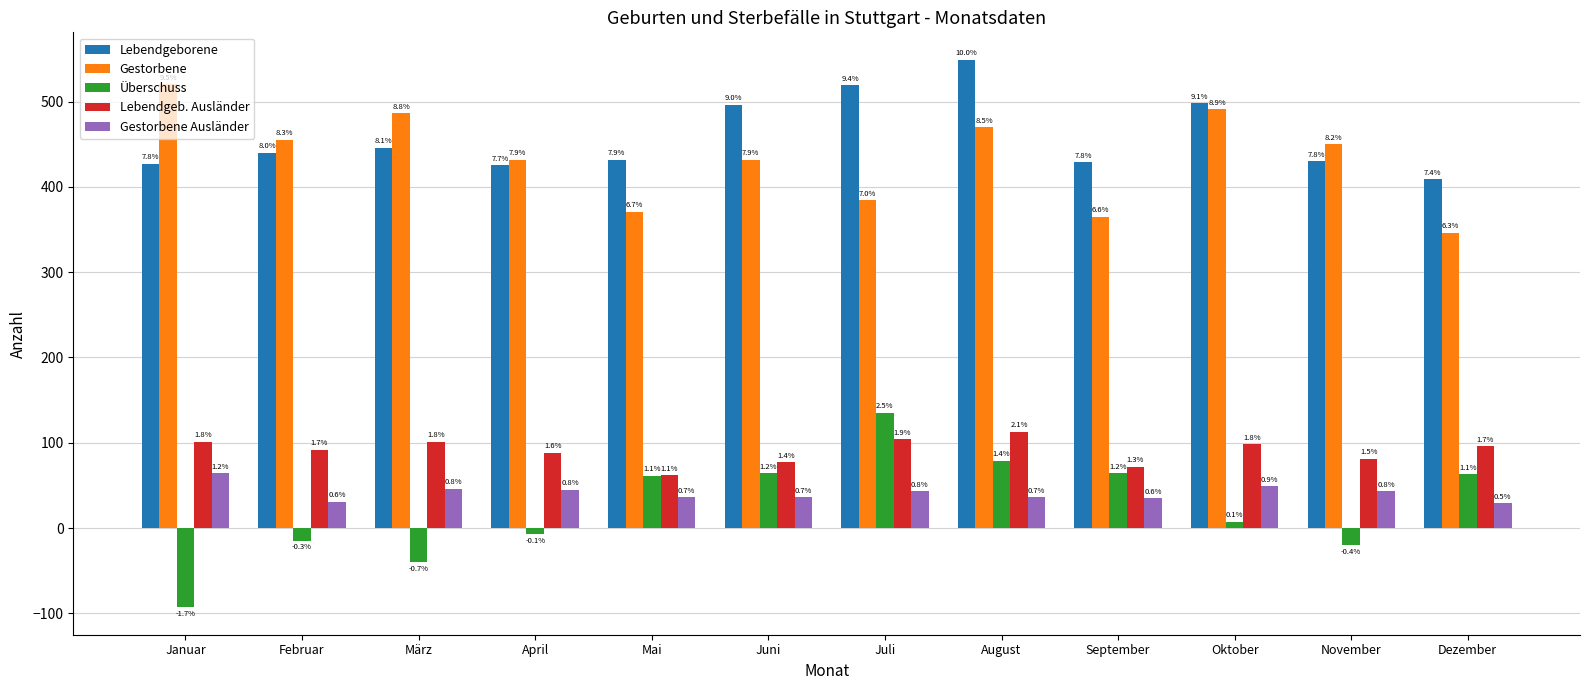

At which category is the sum across all series the highest?

August